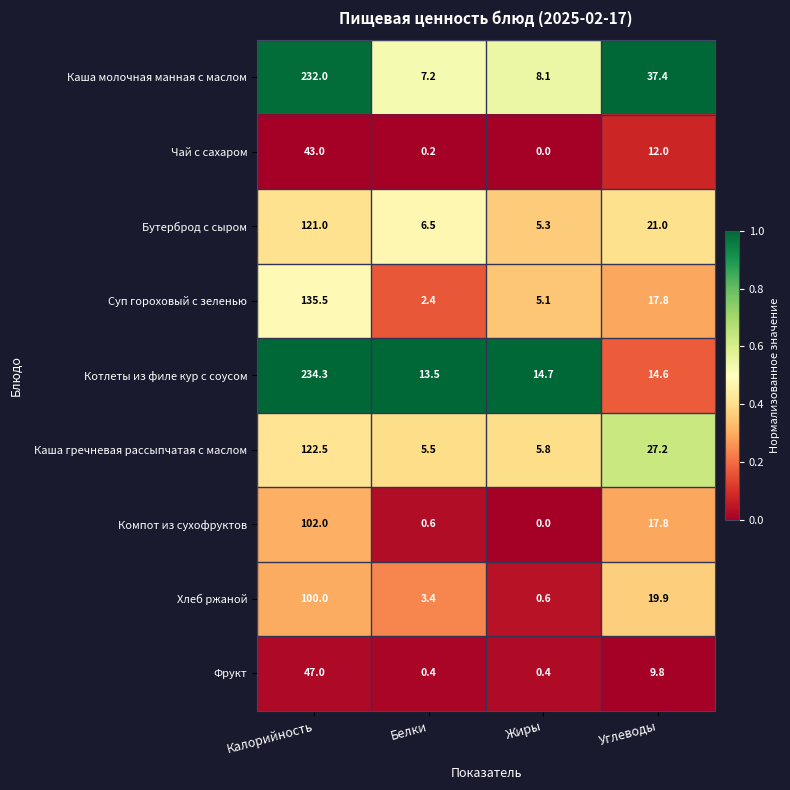

List the series in order of their peak value, highest first.

Котлеты из филе кур с соусом, Каша молочная манная с маслом, Суп гороховый с зеленью, Каша гречневая рассыпчатая с маслом, Бутерброд с сыром, Компот из сухофруктов, Хлеб ржаной, Фрукт, Чай с сахаром